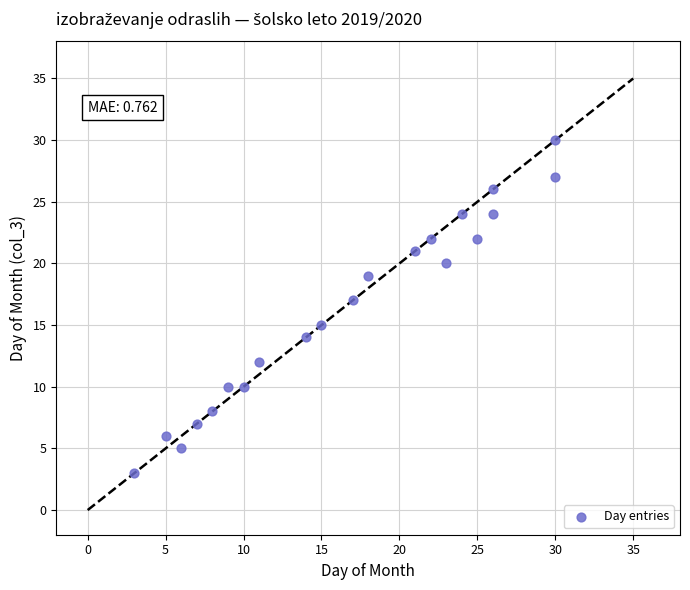

What is the range of Y values (max minus min)?

27